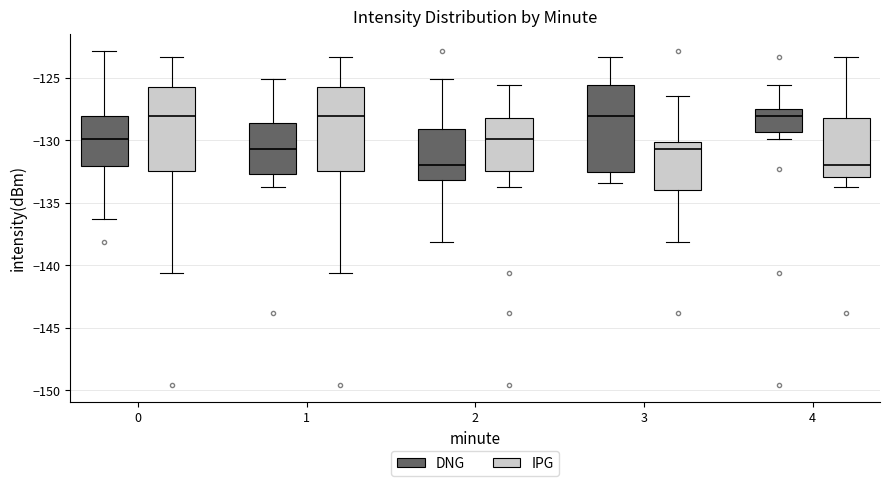

Where does the upper whisker of the box for 2 (IPG) end on the y-axis? The values are not printed on the chart, so give them approximately, as read against the axis.

-125.5